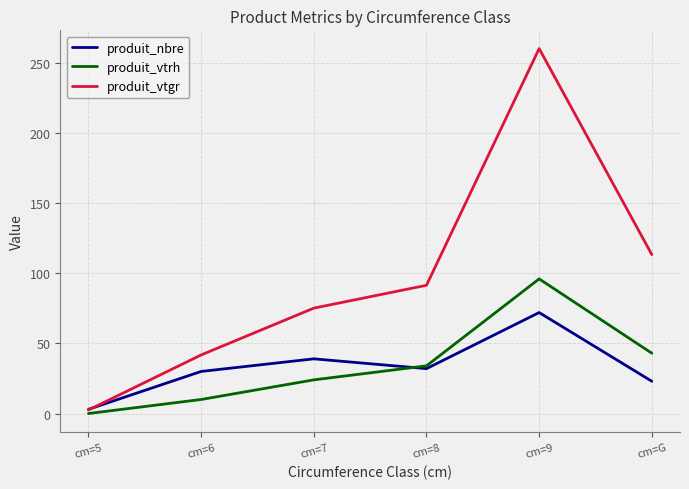

Reading right to left, transcribe all the data shown in this chart.

produit_nbre: 23.0	72.0	32.0	39.0	30.0	3.0
produit_vtrh: 43.0	96.0	34.0	24.0	10.0	0.0
produit_vtgr: 113.3	260.2	91.4	75.2	41.8	2.5